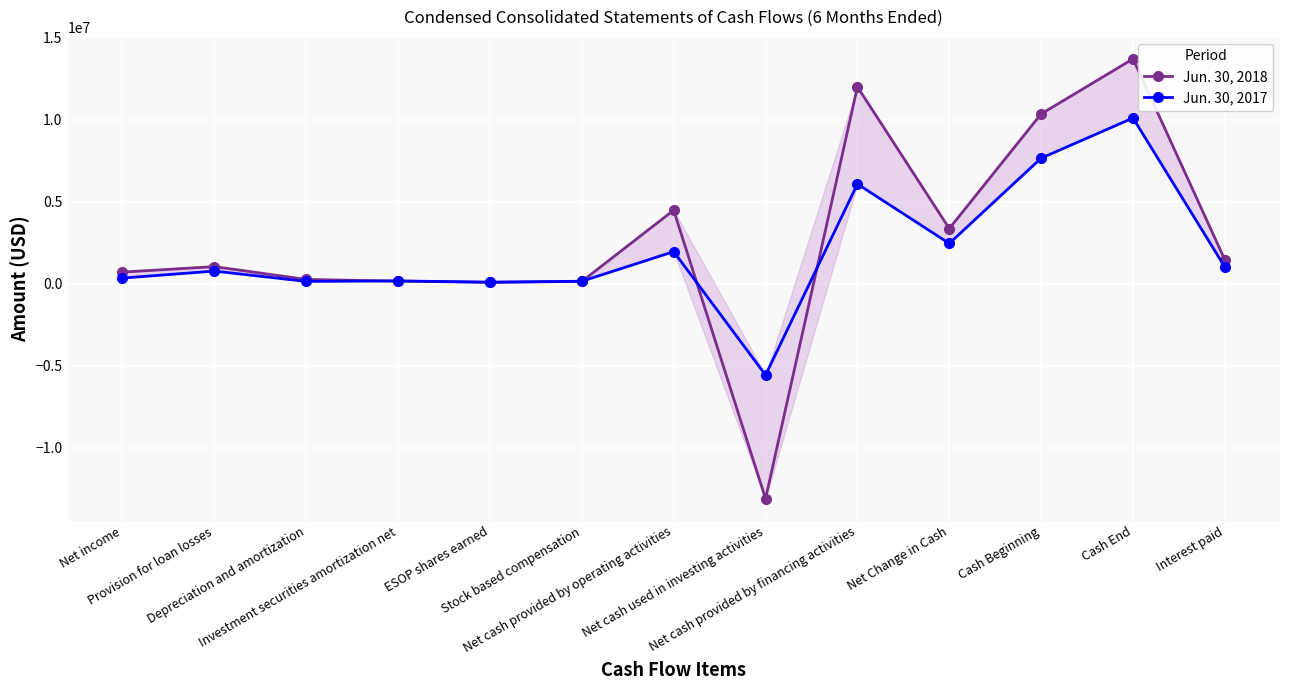

List the series in order of their peak value, lowest first.

Jun. 30, 2017, Jun. 30, 2018